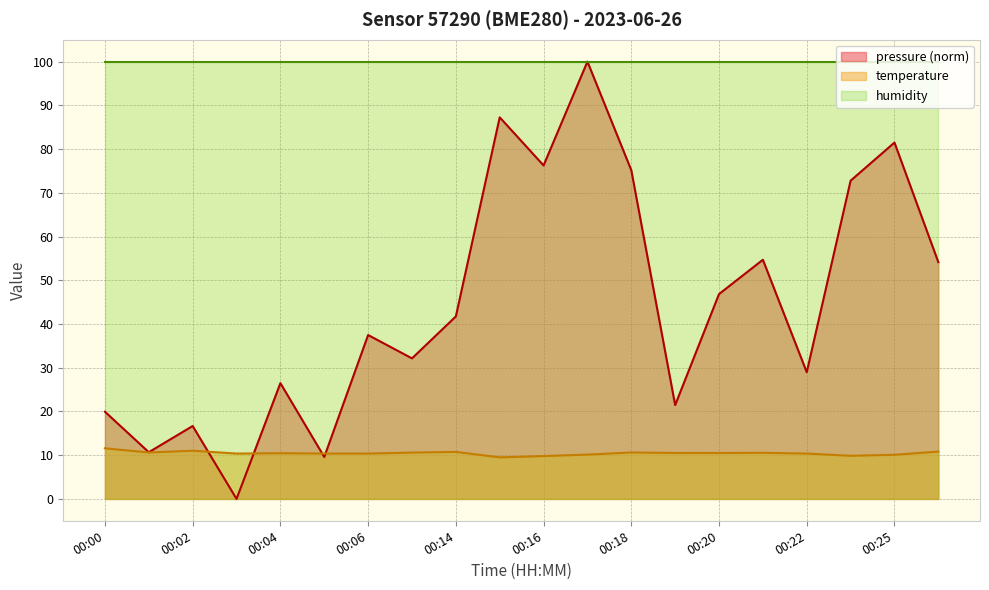

Which series changed the most between 00:01 and 00:16?

pressure